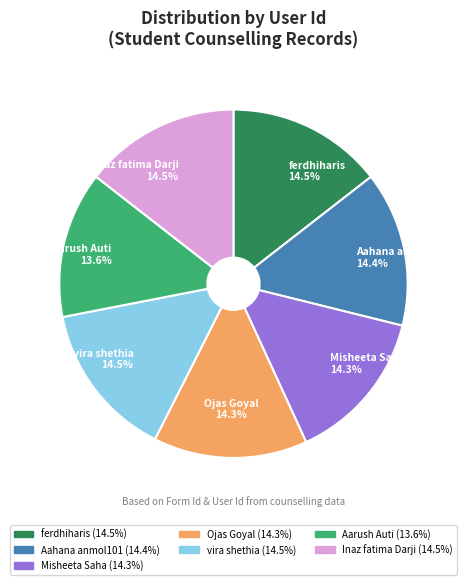

Is there a majority slice in this chart?

No